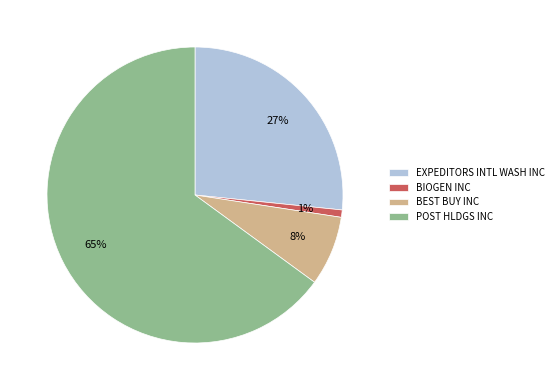

Approximately how many times larger is the value at EXPEDITORS INTL WASH INC compared to POST HLDGS INC?

0.4